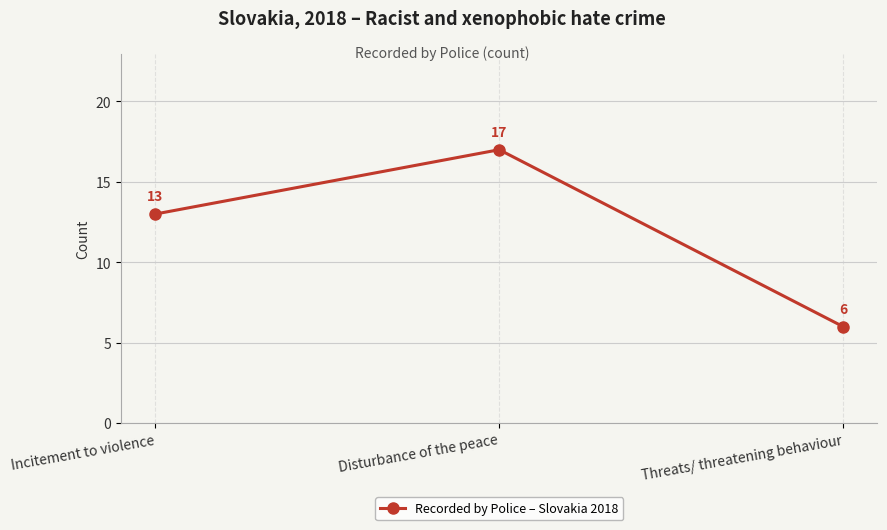

At which category does the chart reach its minimum across all series?

Threats/ threatening behaviour